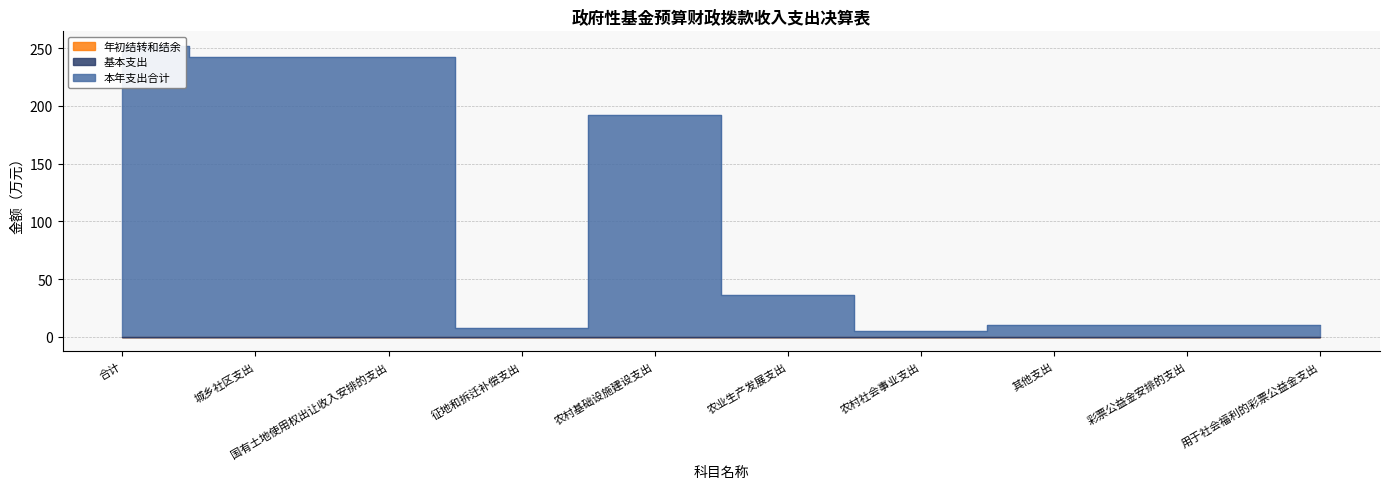

Reading left to right, transcribe all the data shown in this chart.

年初结转和结余: 0.0	0.0	0.0	0.0	0.0	0.0	0.0	0.0	0.0	0.0
基本支出: 0.0	0.0	0.0	0.0	0.0	0.0	0.0	0.0	0.0	0.0
本年支出合计: 251.9	241.9	241.9	8.0	192.3	36.2	5.4	10.0	10.0	10.0